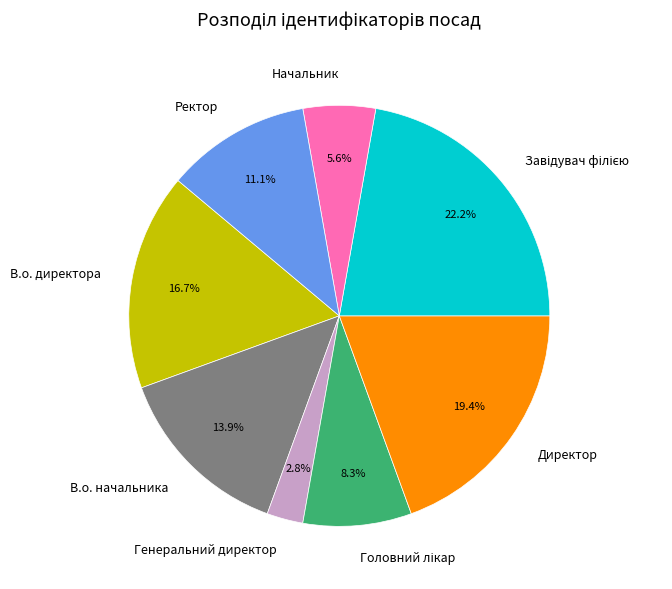

True or false: Директор accounts for 13% of the total.

False